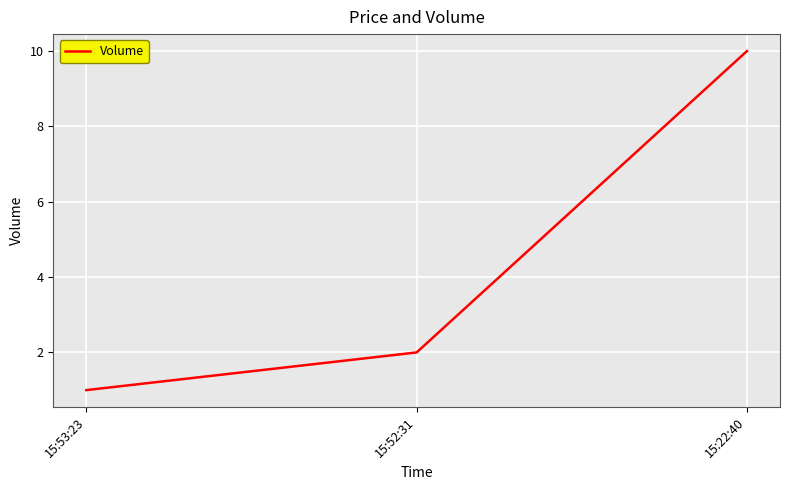

Count the values in the range 1 to 10.

3